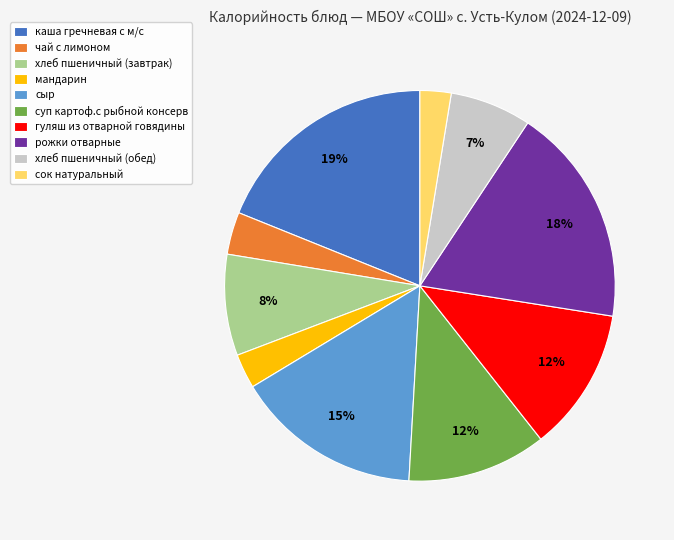

How many slices are in this pie chart?

10